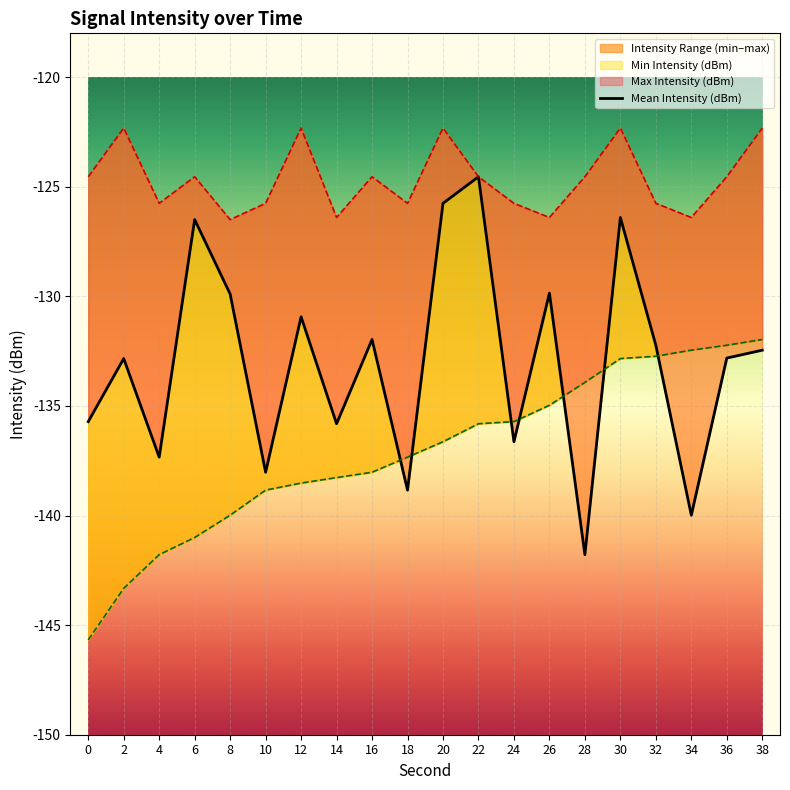

Between 0 and 2, which is larger?

2